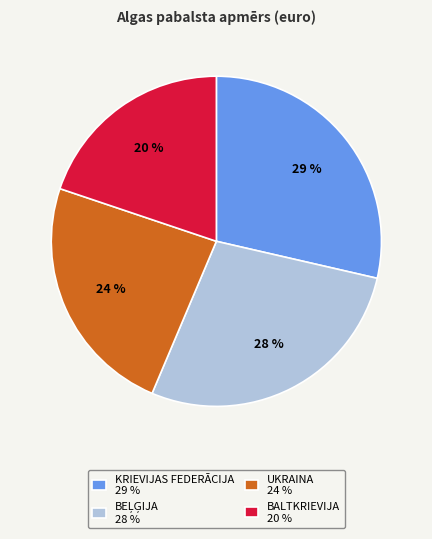

To the nearest percent, what is the difference between the largest and smallest slice percentages?

9%